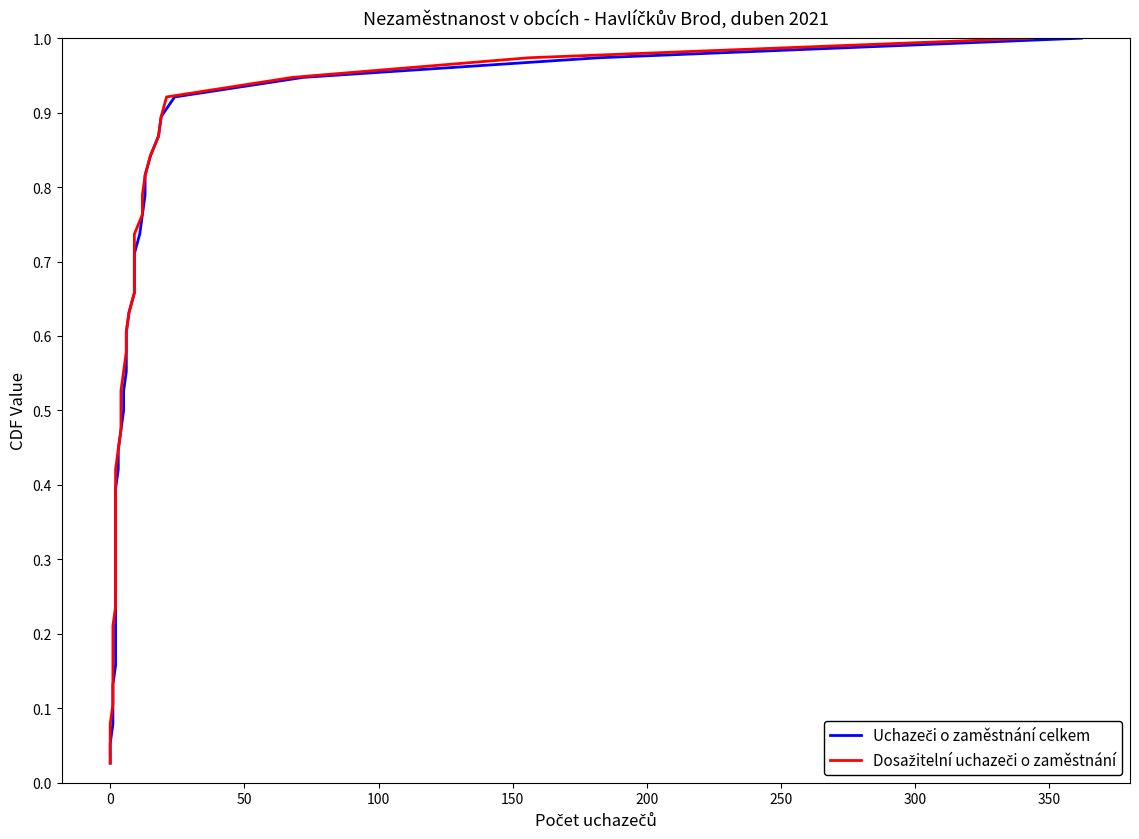

Is the value of Dosažitelní uchazeči o zaměstnání at 10 greater than the value of Uchazeči o zaměstnání celkem at 36?

No